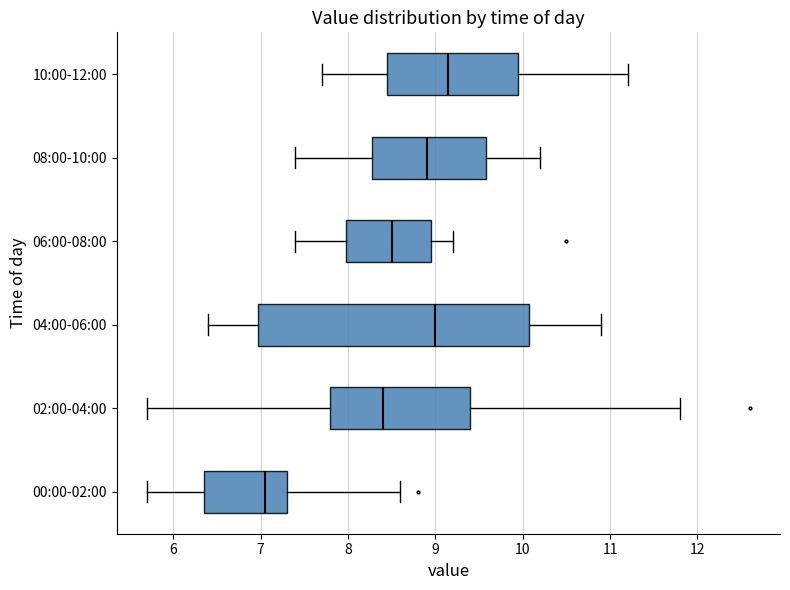

Comparing the boxes themselves (not the whiskers), which one is the widest?

04:00-06:00